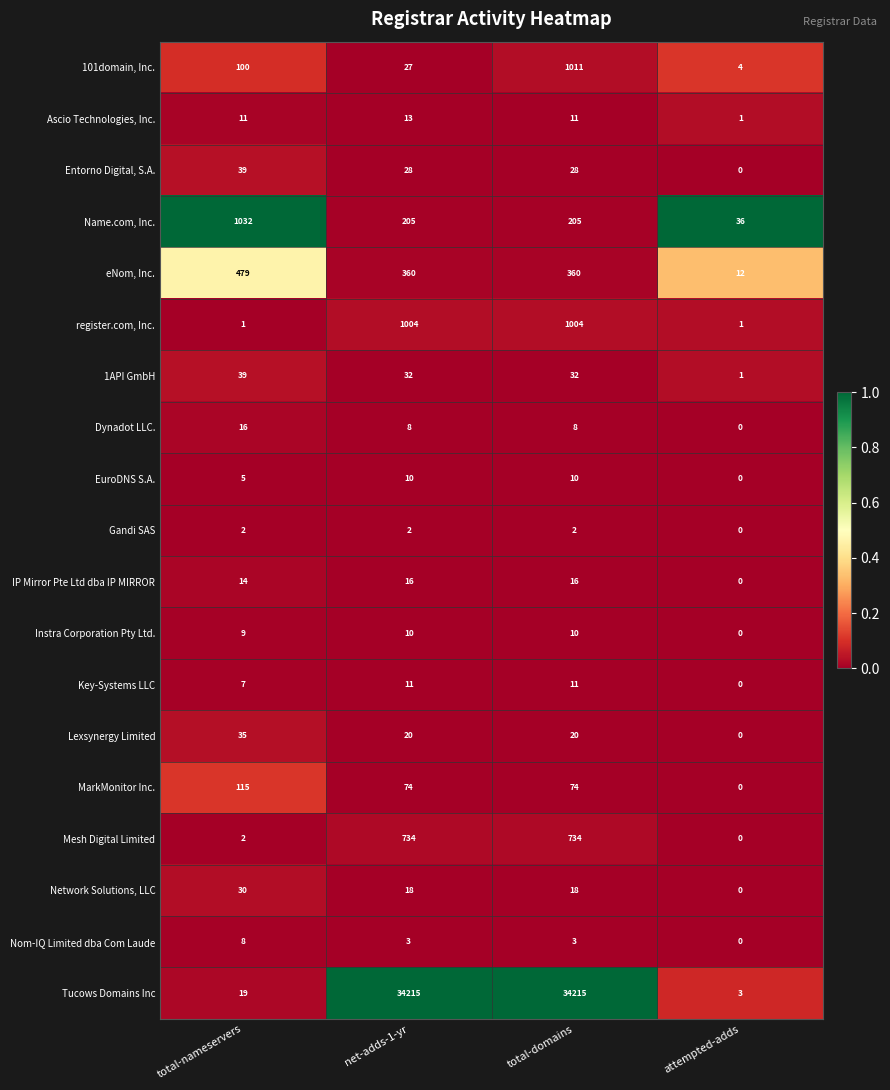

What is the maximum value shown in the chart?

34215